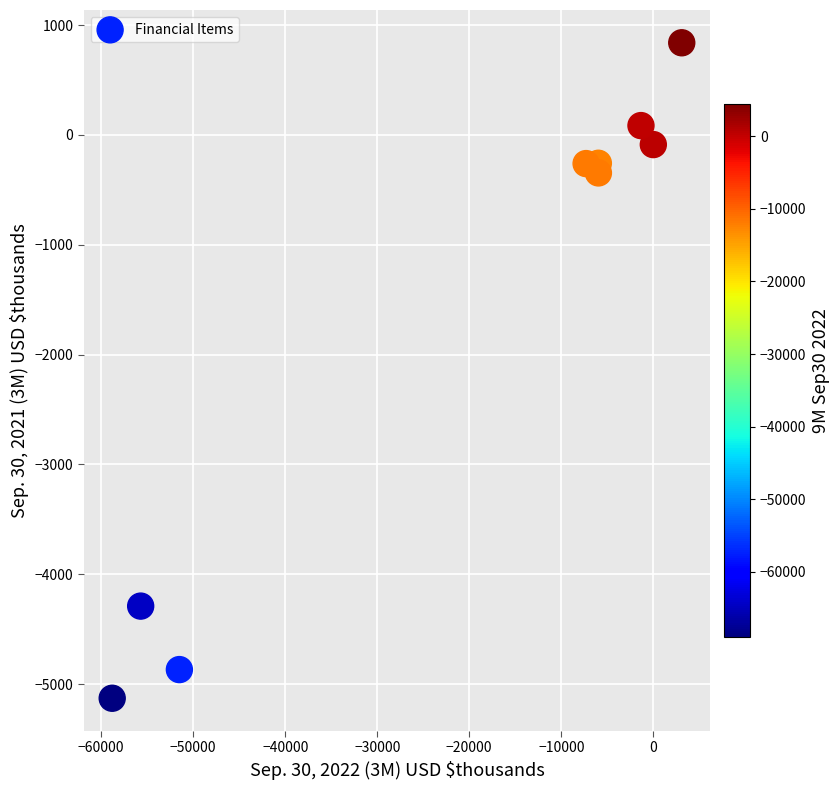

What is the average Y value?

-1591